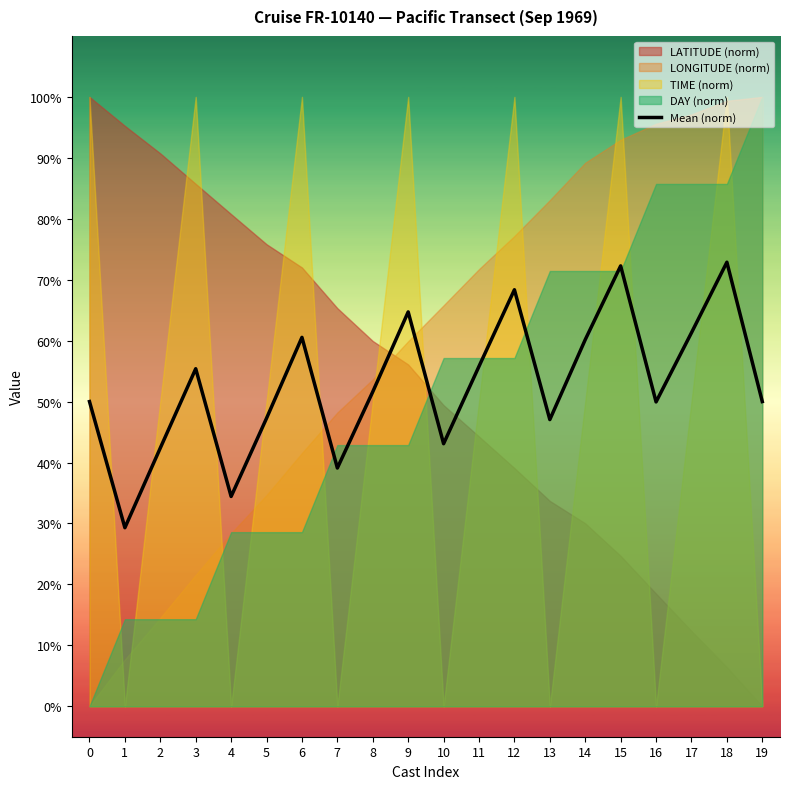

Count the number of values greater than 51.

10